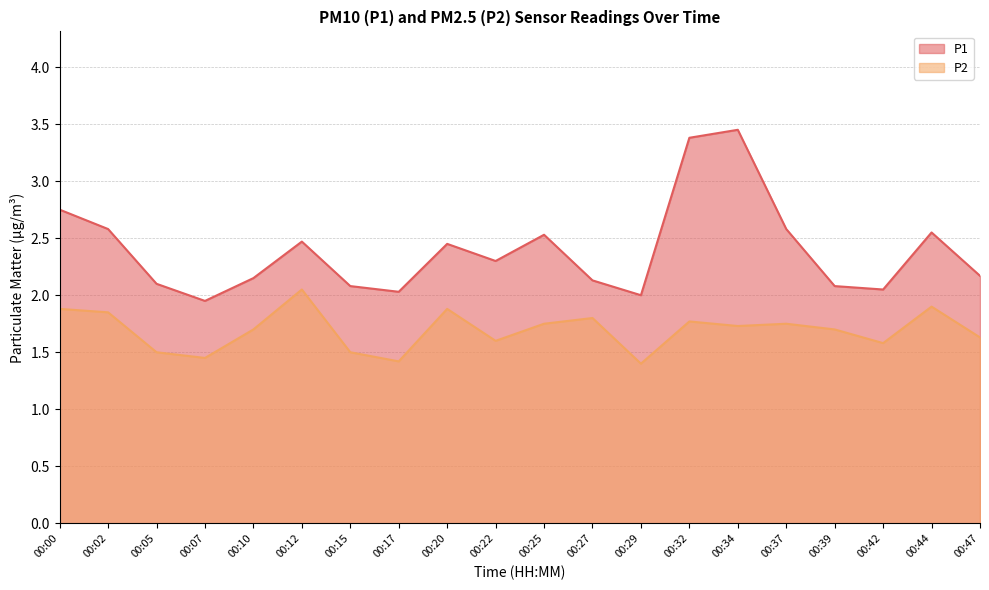

True or false: P1 and P2 cross at least once.

False